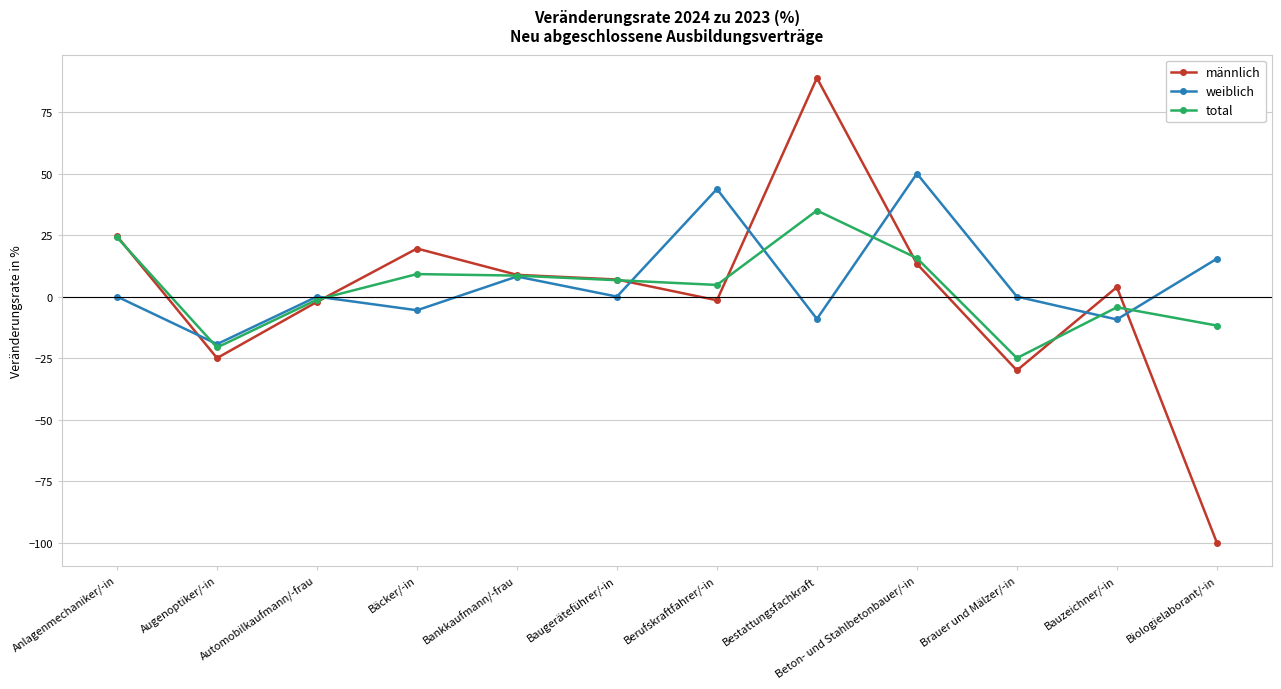

What is the difference between the highest and lowest values at Biologielaborant/-in?

115.4